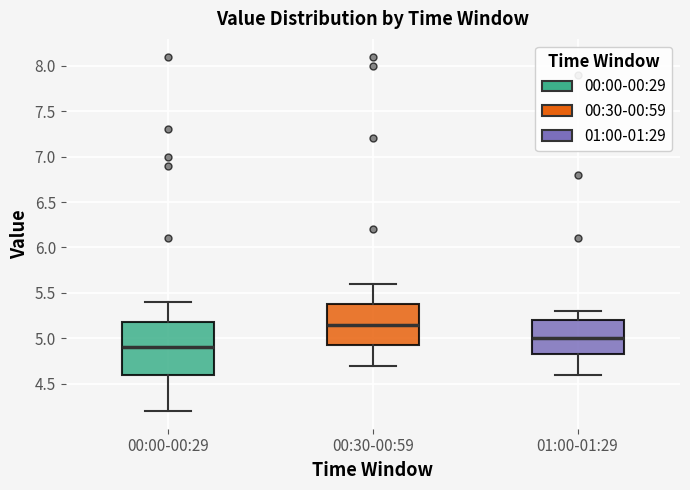

Reading left to right, transcribe this box plot: for each box, give where its median line is, the range the box spans, and where its two whiskers end, as read against the y-axis. The values are not printed on the chart, so give them approximately, as read against the axis.

00:00-00:29: median 4.90, box 4.60 to 5.20, whiskers 4.20 to 5.40
00:30-00:59: median 5.15, box 4.95 to 5.40, whiskers 4.70 to 5.60
01:00-01:29: median 5.00, box 4.85 to 5.20, whiskers 4.60 to 5.30